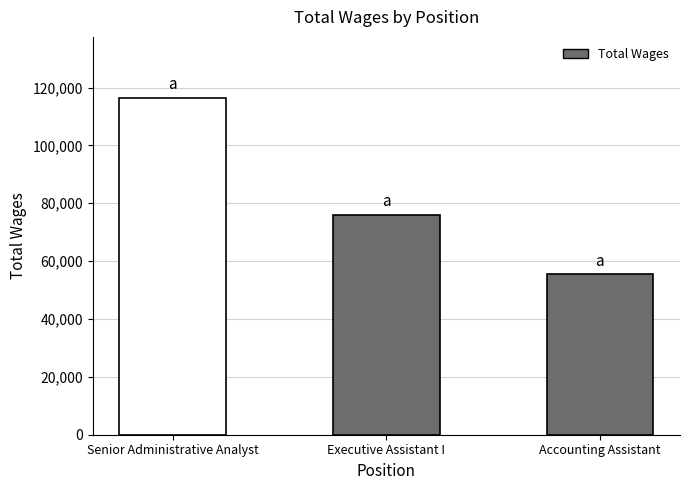

Which category has the lowest value across all series?

Accounting Assistant